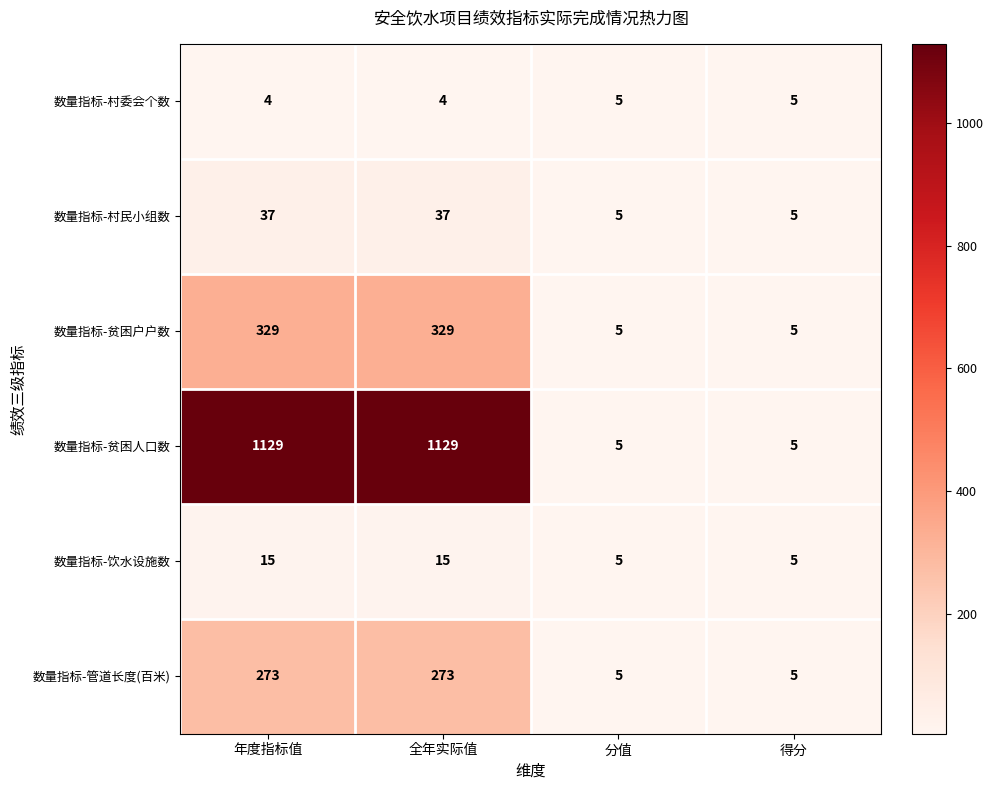

How many 数量指标-村民小组数 values are between 5 and 37?

4